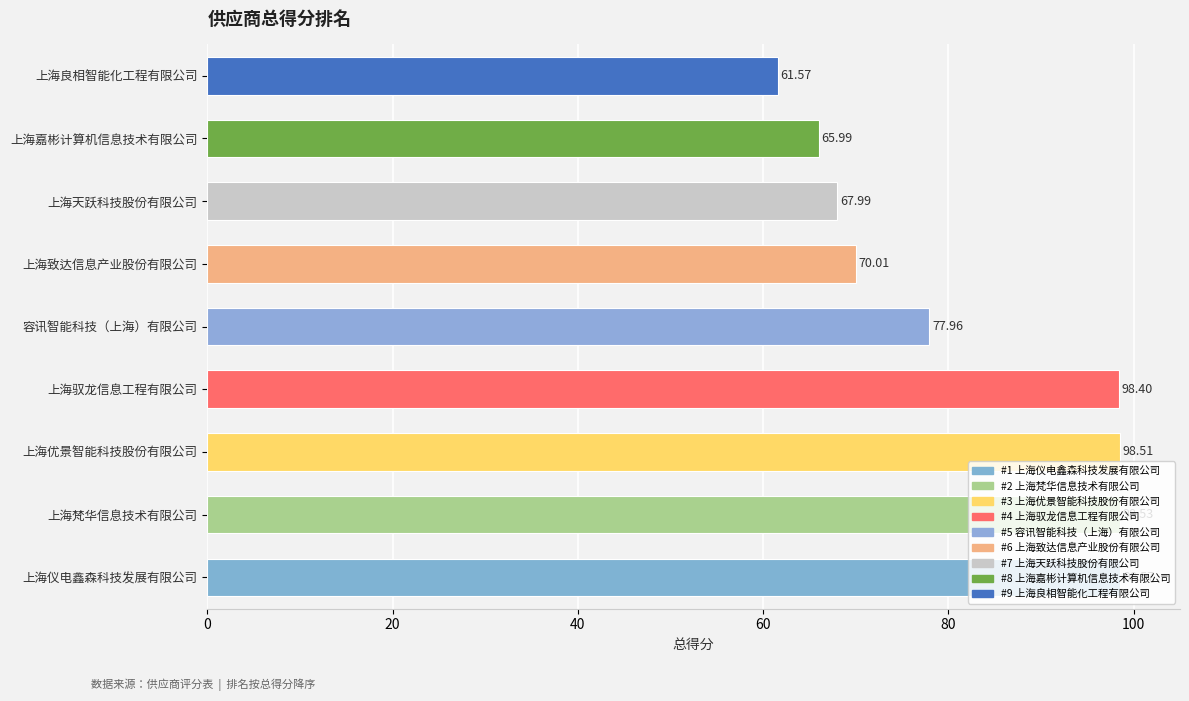

Between 上海梵华信息技术有限公司 and 容讯智能科技（上海）有限公司, which is larger?

上海梵华信息技术有限公司